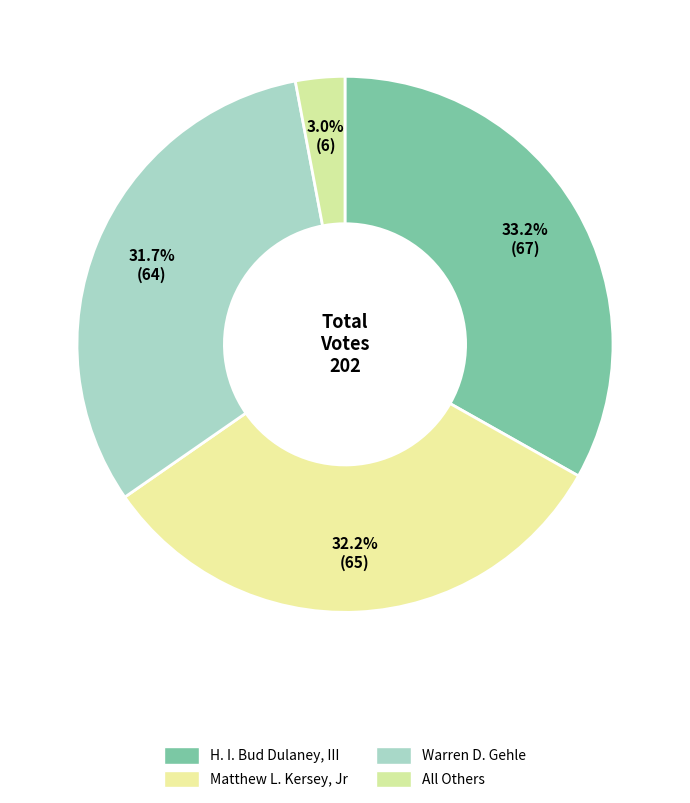

Which category has the smallest portion of the pie?

All Others